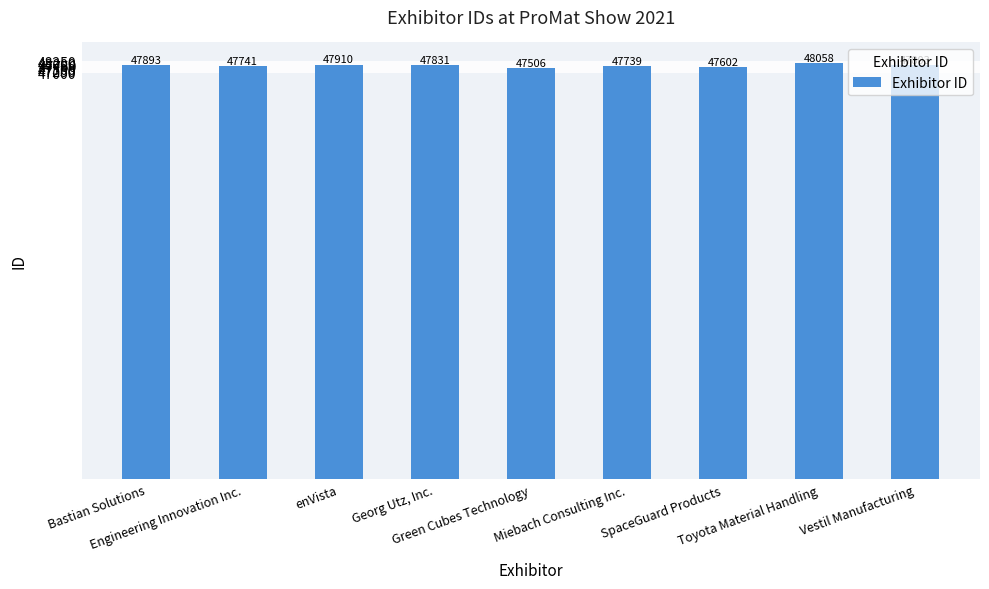

Read the value at Bastian Solutions, to the nearest 10.

47890